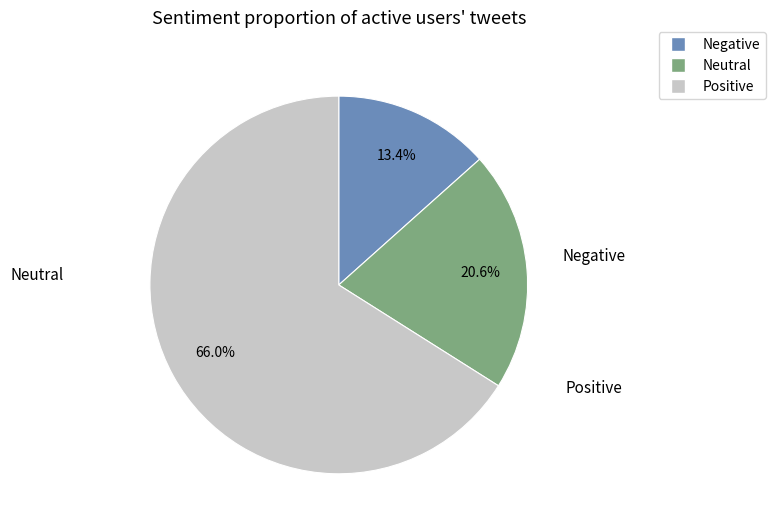

Is there any slice that represents more than half of the pie?

Yes